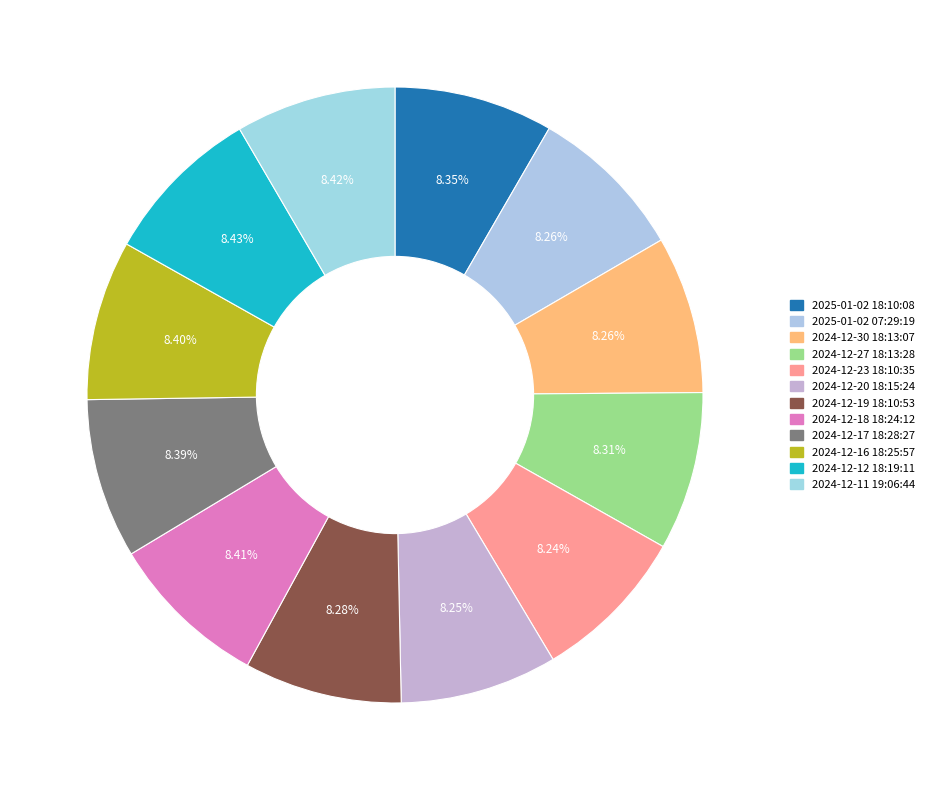

Combined, do 2024-12-12 18:19:11 and 2024-12-27 18:13:28 account for over 50%?

No